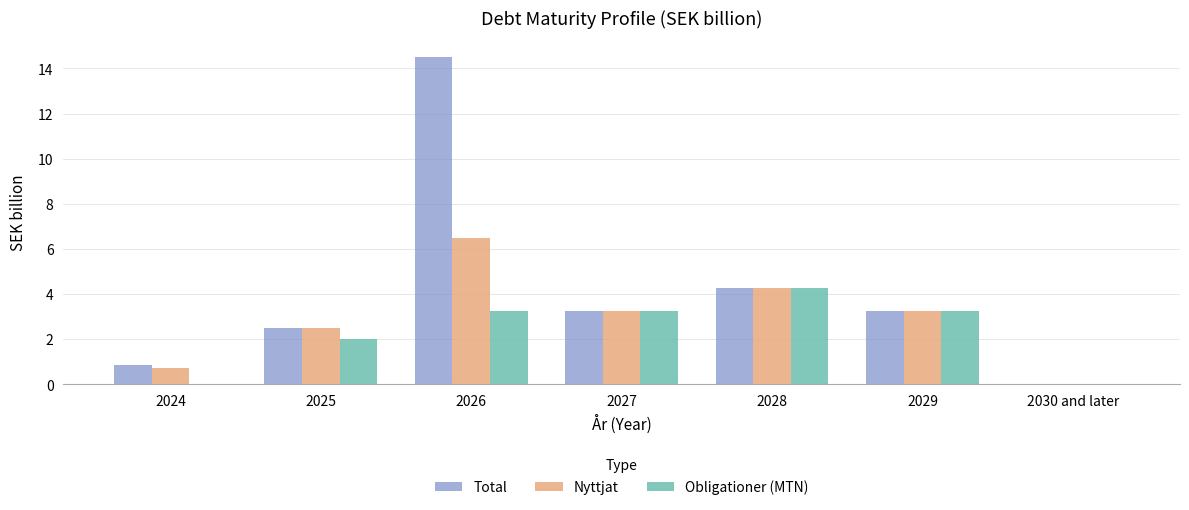

Which category has the highest value in the Total series?

2026